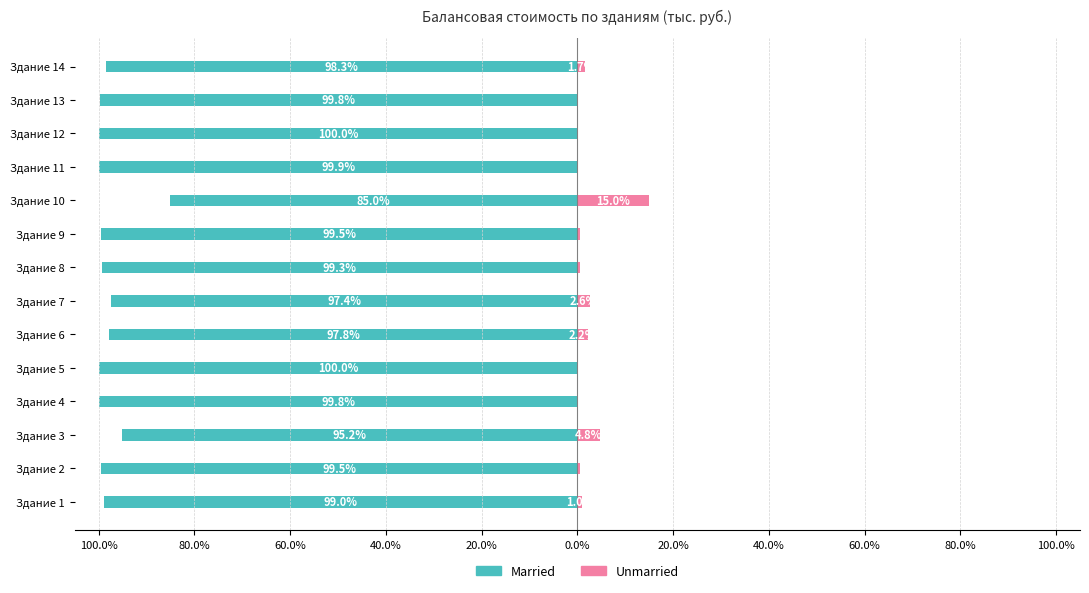

What is the value of the Married bar at the 1st from the left?

-99.0